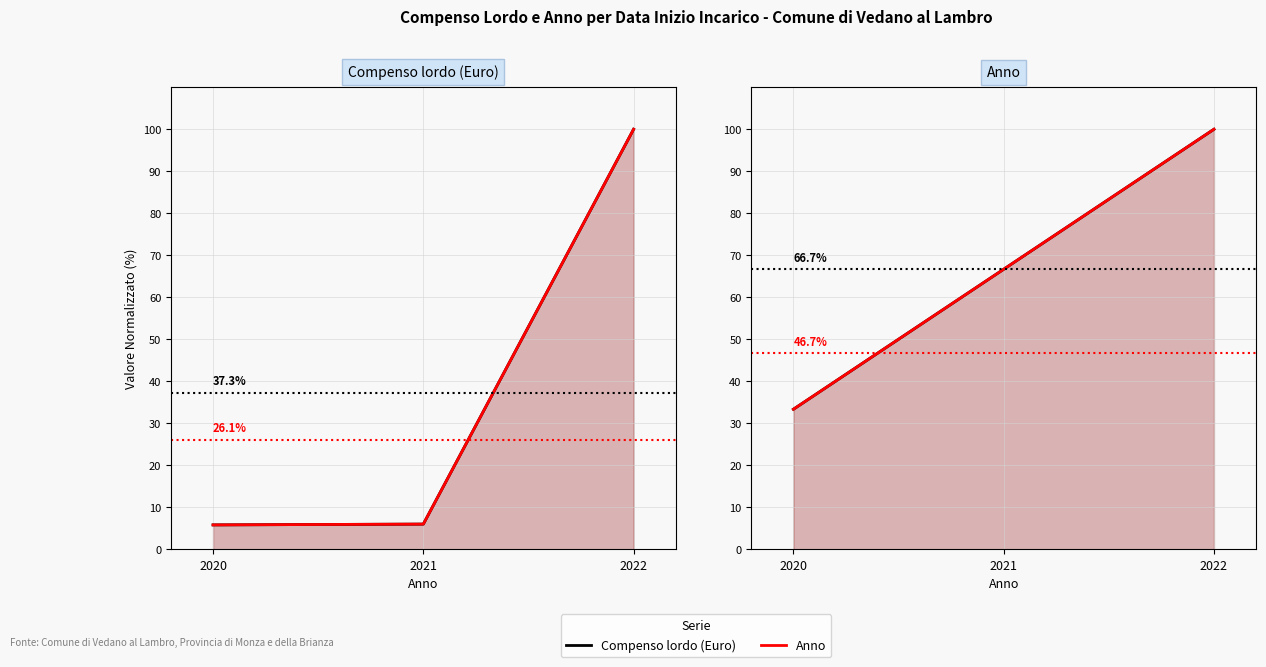

Which series has the largest range (max minus min)?

Compenso (norm.)